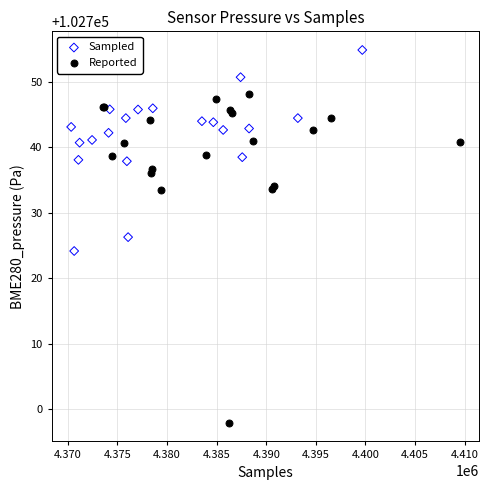

Which series contains the highest Y value?

Sampled